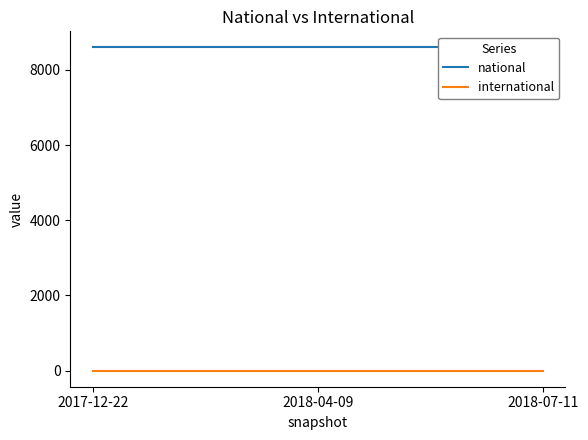

Which series changed the most between 2017-12-22 and 2018-04-09?

national